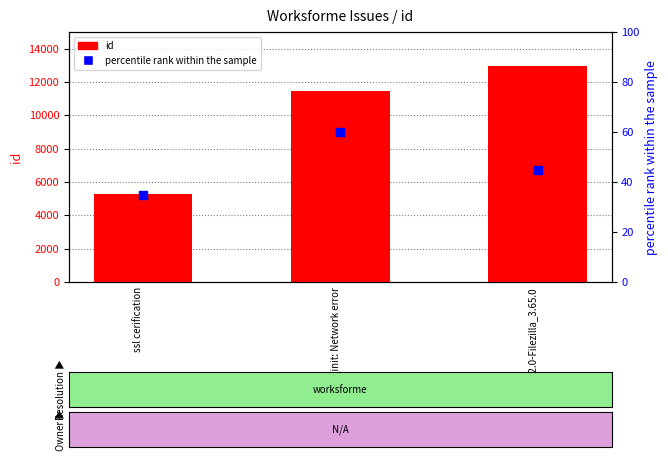

Which series reaches the maximum Y coordinate?

id